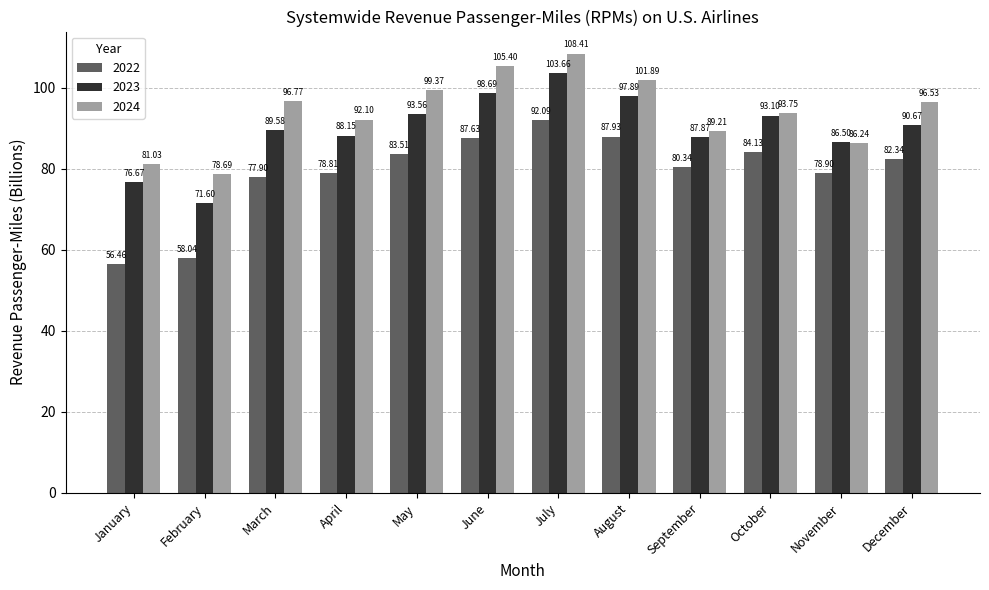

Reading left to right, transcribe all the data shown in this chart.

2022: January=56.5	February=58.0	March=77.9	April=78.8	May=83.5	June=87.6	July=92.1	August=87.9	September=80.3	October=84.1	November=78.9	December=82.3
2023: January=76.7	February=71.6	March=89.6	April=88.2	May=93.6	June=98.7	July=103.7	August=97.9	September=87.9	October=93.1	November=86.5	December=90.7
2024: January=81.0	February=78.7	March=96.8	April=92.1	May=99.4	June=105.4	July=108.4	August=101.9	September=89.2	October=93.8	November=86.2	December=96.5